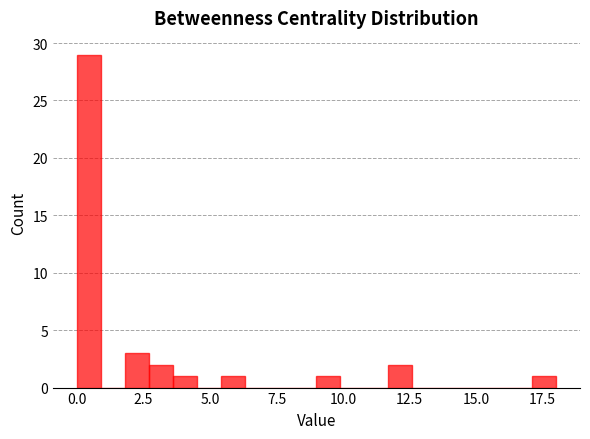

Around what value on the x-axis is the tallest bar? Give the approximate position of its centre, as read against the axis.

0.5